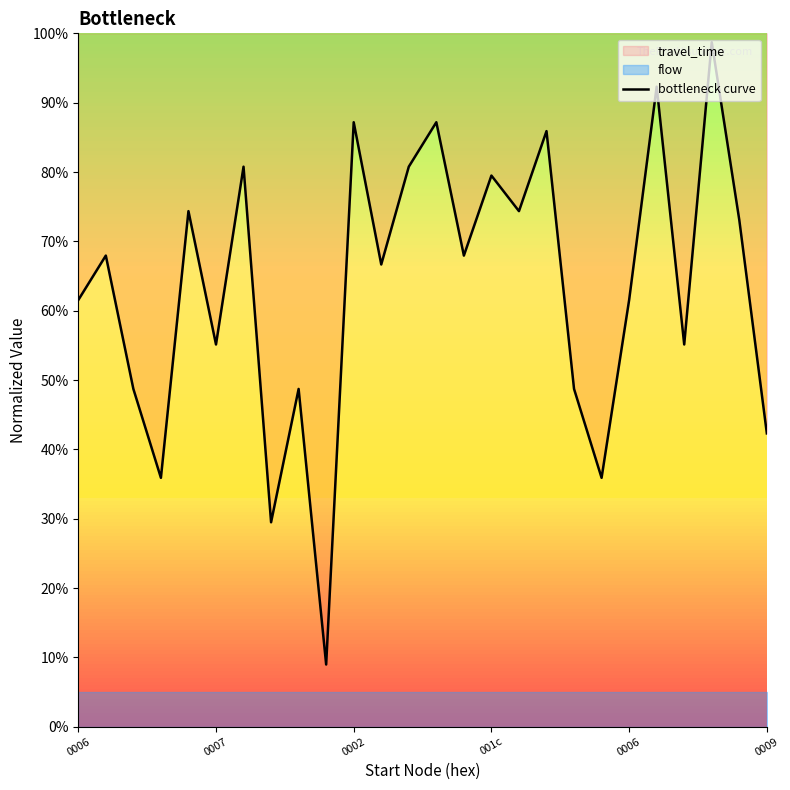

Which label corresponds to the largest value in the chart?

23